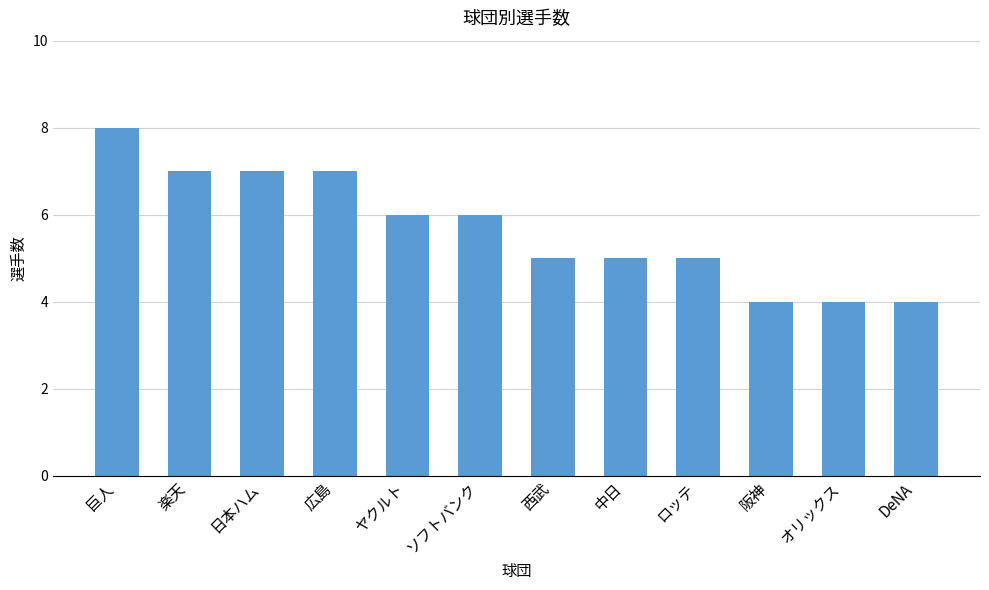

Approximately how many times larger is the value at オリックス compared to 楽天?

0.6